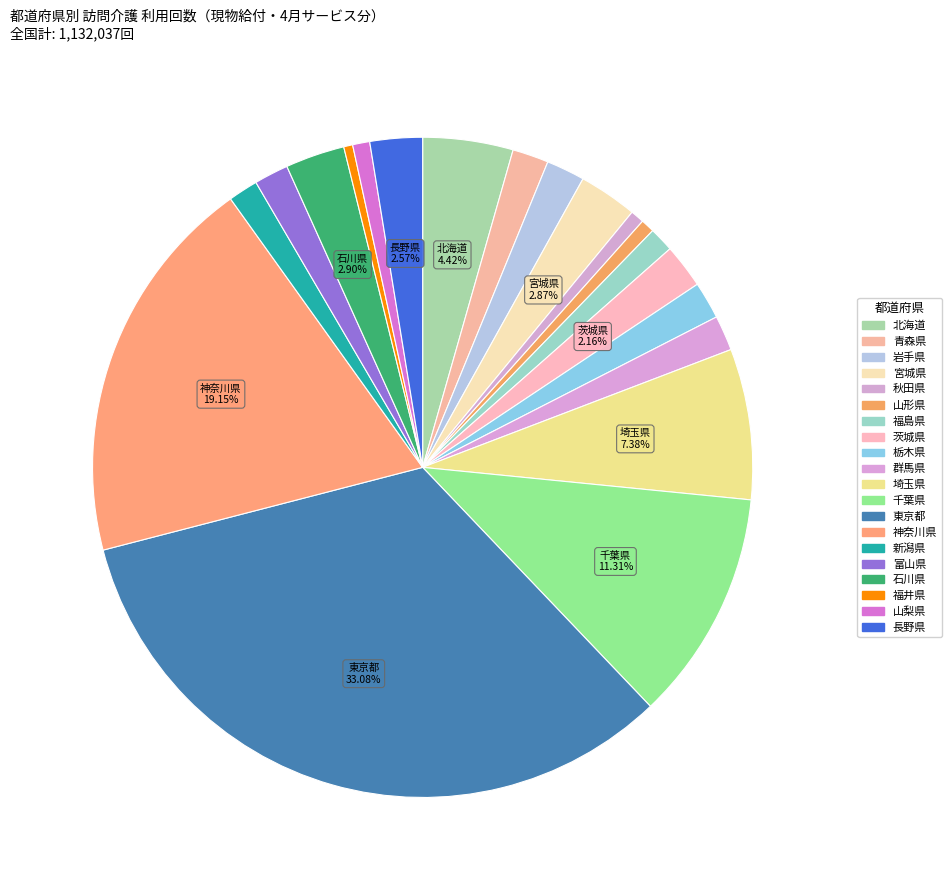

To the nearest percent, what is the difference between the 秋田県 and 新潟県 slice percentages?

1%